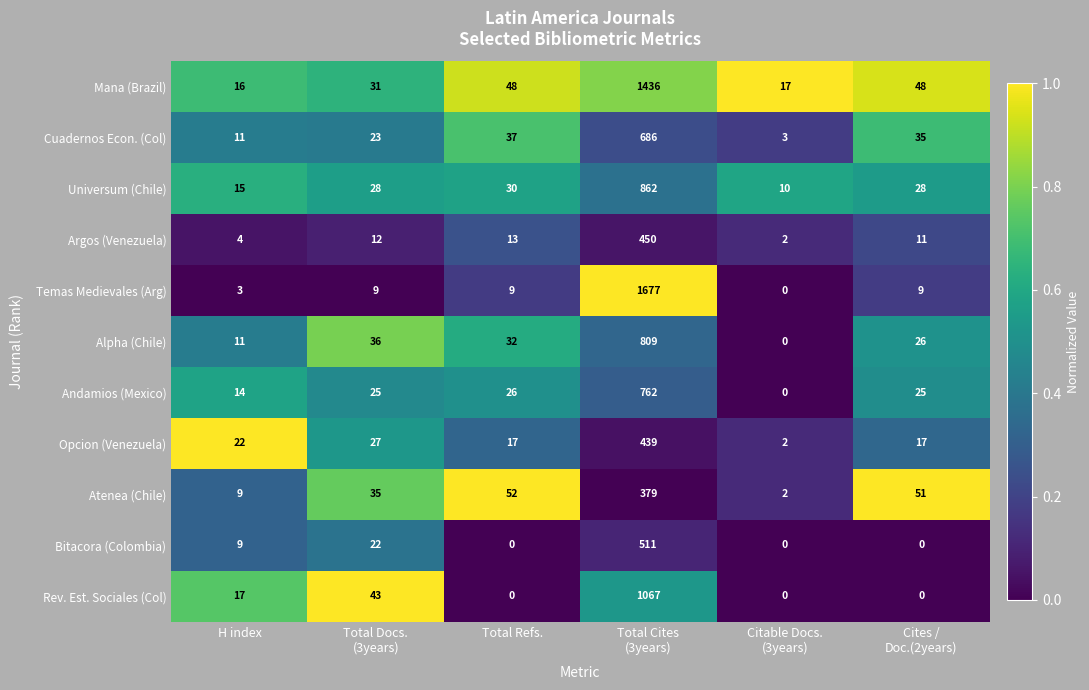

Between Total Refs. and Total Cites
(3years), which series saw the biggest shift?

Temas Medievales (Arg)